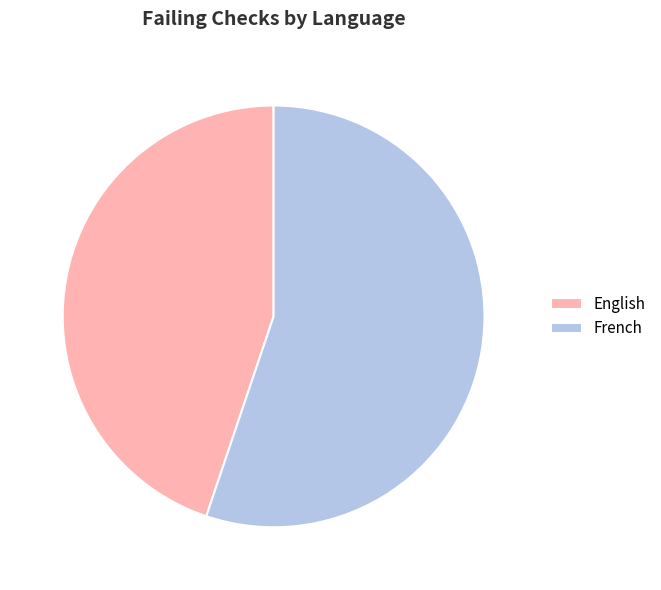

How many segments does this pie chart have?

2